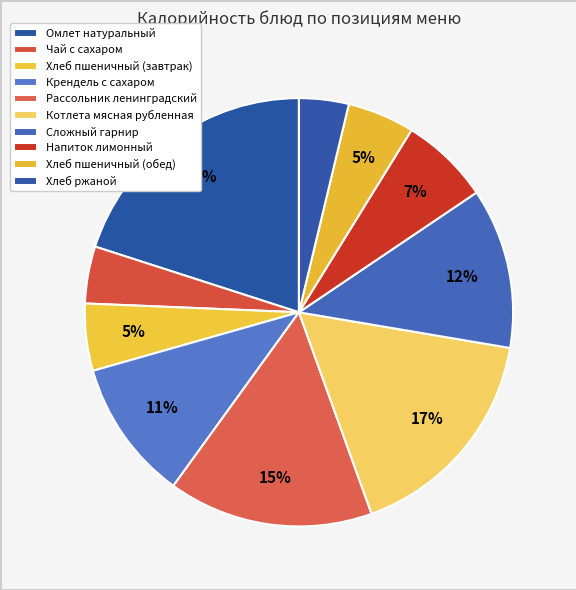

Combined, what portion of the pie is Рассольник ленинградский and Хлеб пшеничный (завтрак)?

20.5%